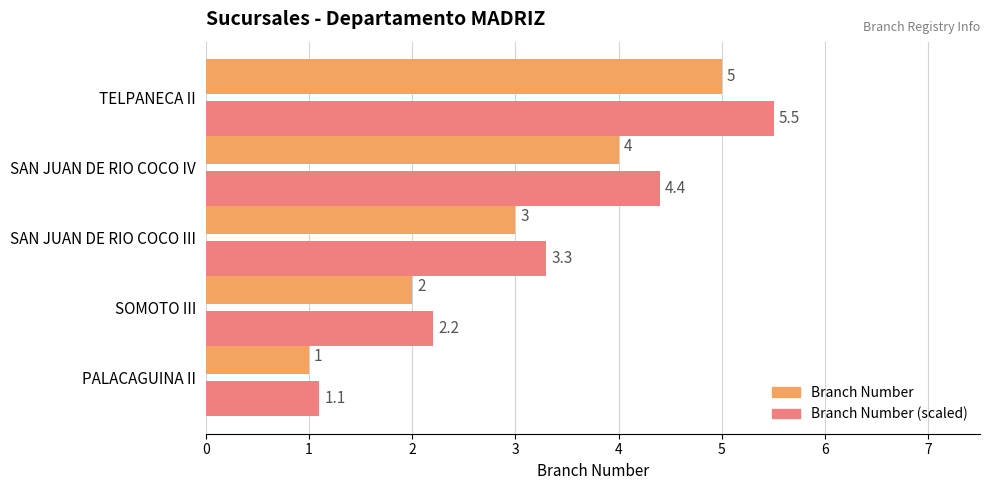

Which series has the largest total across all categories?

Branch Number (scaled)